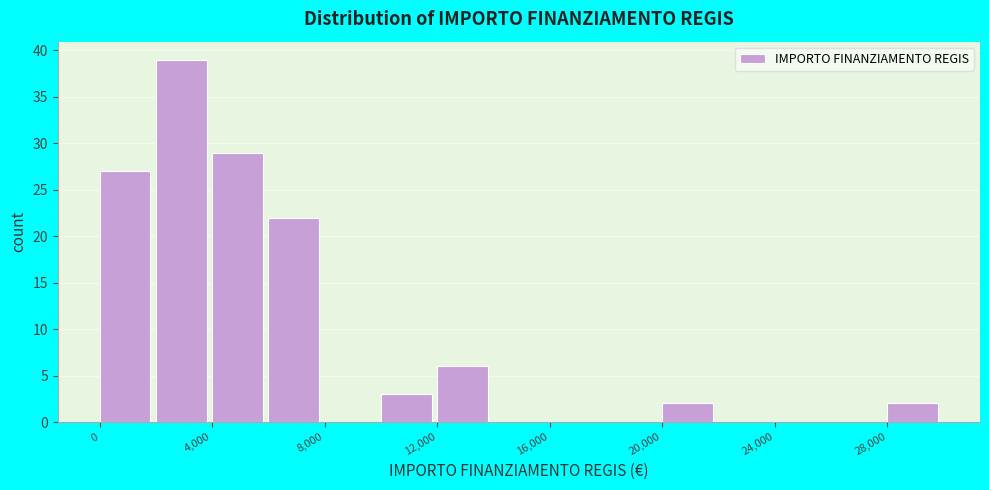

Which range on the x-axis has the tallest bar?

2000 to 4000